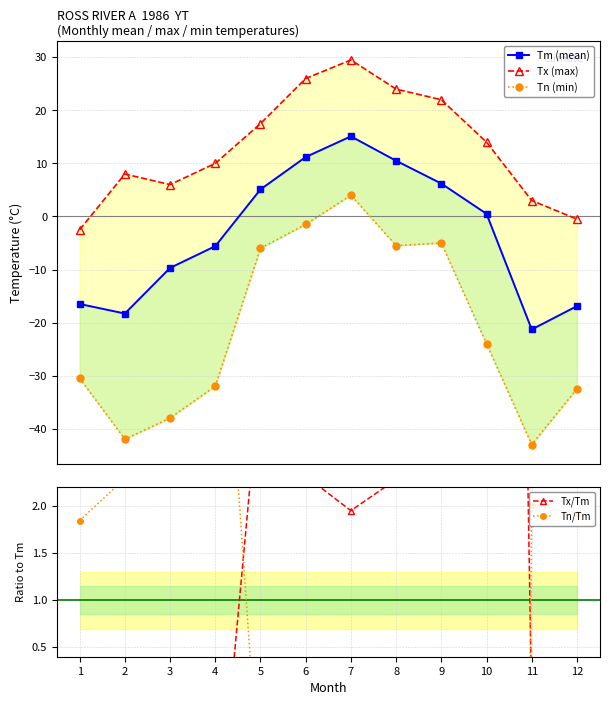

Reading right to left, list all the values displayed in this chart.

Tm (mean): 12=-16.9	11=-21.3	10=0.5	9=6.2	8=10.5	7=15.1	6=11.2	5=5.1	4=-5.6	3=-9.7	2=-18.3	1=-16.5
Tx (max): 12=-0.5	11=3.0	10=14.0	9=22.0	8=24.0	7=29.5	6=26.0	5=17.5	4=10.0	3=6.0	2=8.0	1=-2.5
Tn (min): 12=-32.5	11=-43.0	10=-24.0	9=-5.0	8=-5.5	7=4.0	6=-1.5	5=-6.0	4=-32.0	3=-38.0	2=-42.0	1=-30.5
Tx/Tm: 12=0.0	11=-0.1	10=28.0	9=3.5	8=2.3	7=2.0	6=2.3	5=3.4	4=-1.8	3=-0.6	2=-0.4	1=0.2
Tn/Tm: 12=1.9	11=2.0	10=-48.0	9=-0.8	8=-0.5	7=0.3	6=-0.1	5=-1.2	4=5.7	3=3.9	2=2.3	1=1.8